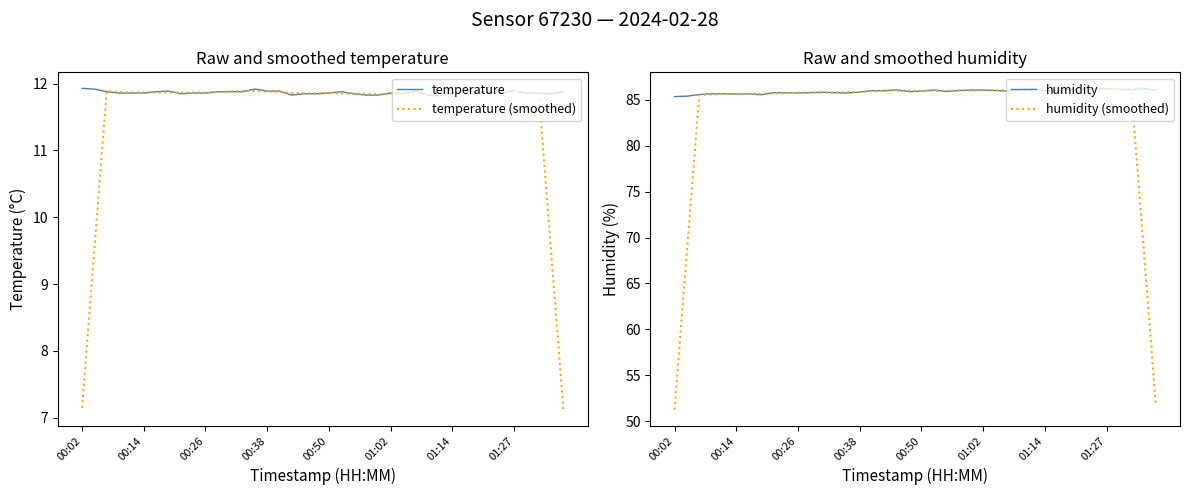

Is the value of temperature (smoothed) at 37 greater than the value of temperature at 33?

No